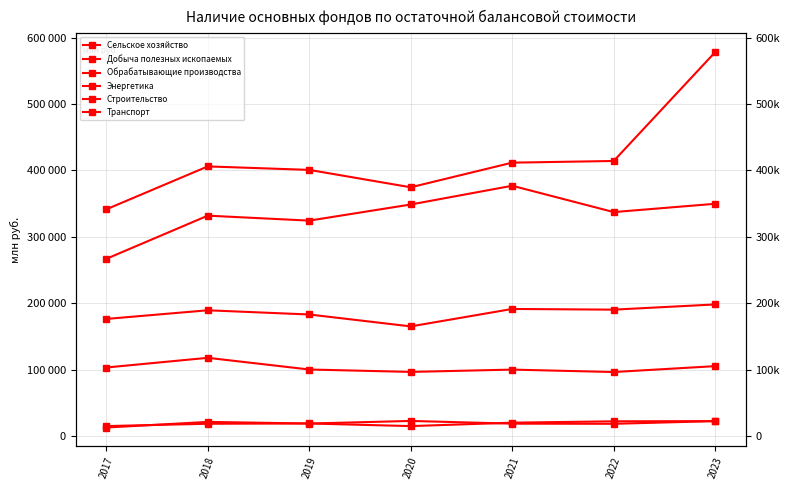

At which category is the sum across all series the highest?

2023